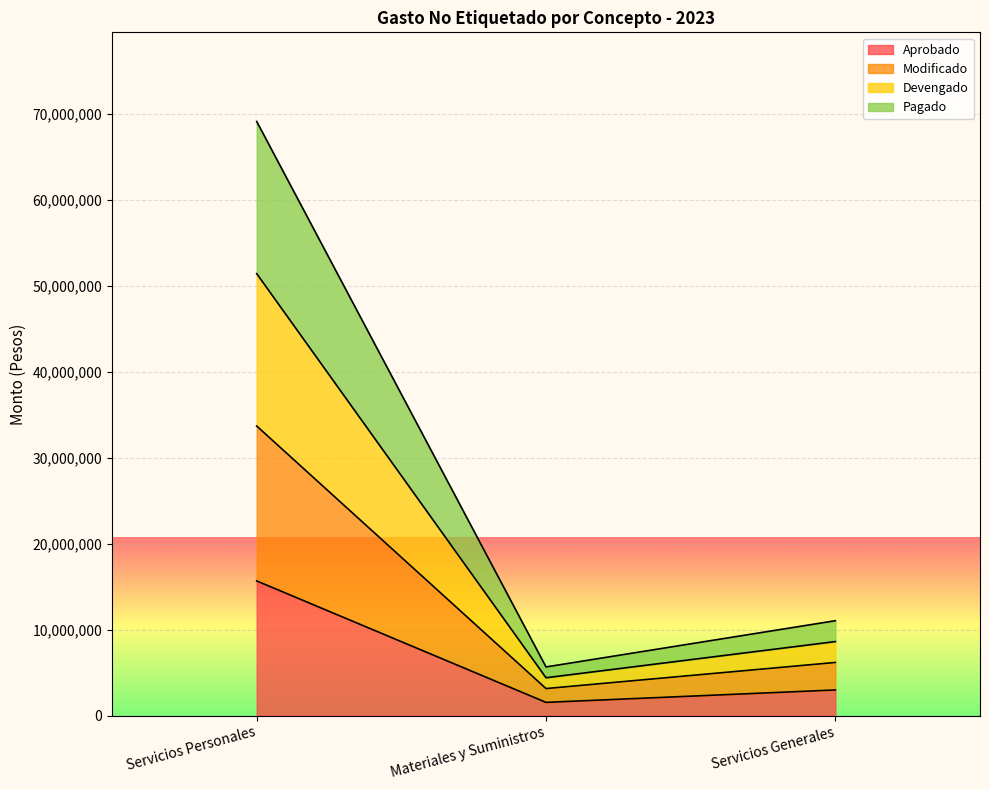

What is the maximum value for Aprobado?

15689810